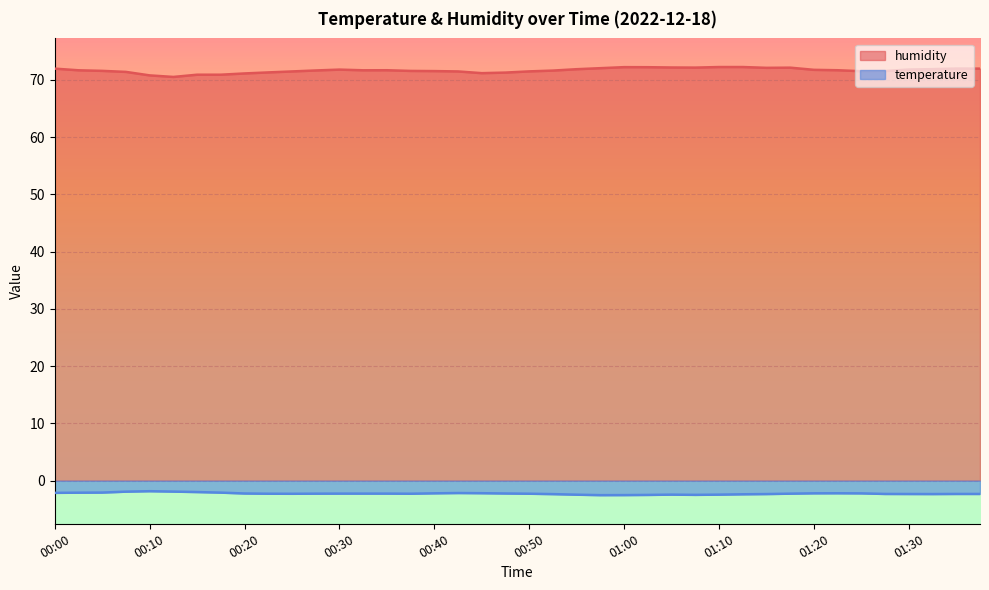

What are all the series names shown in the legend?

humidity, temperature